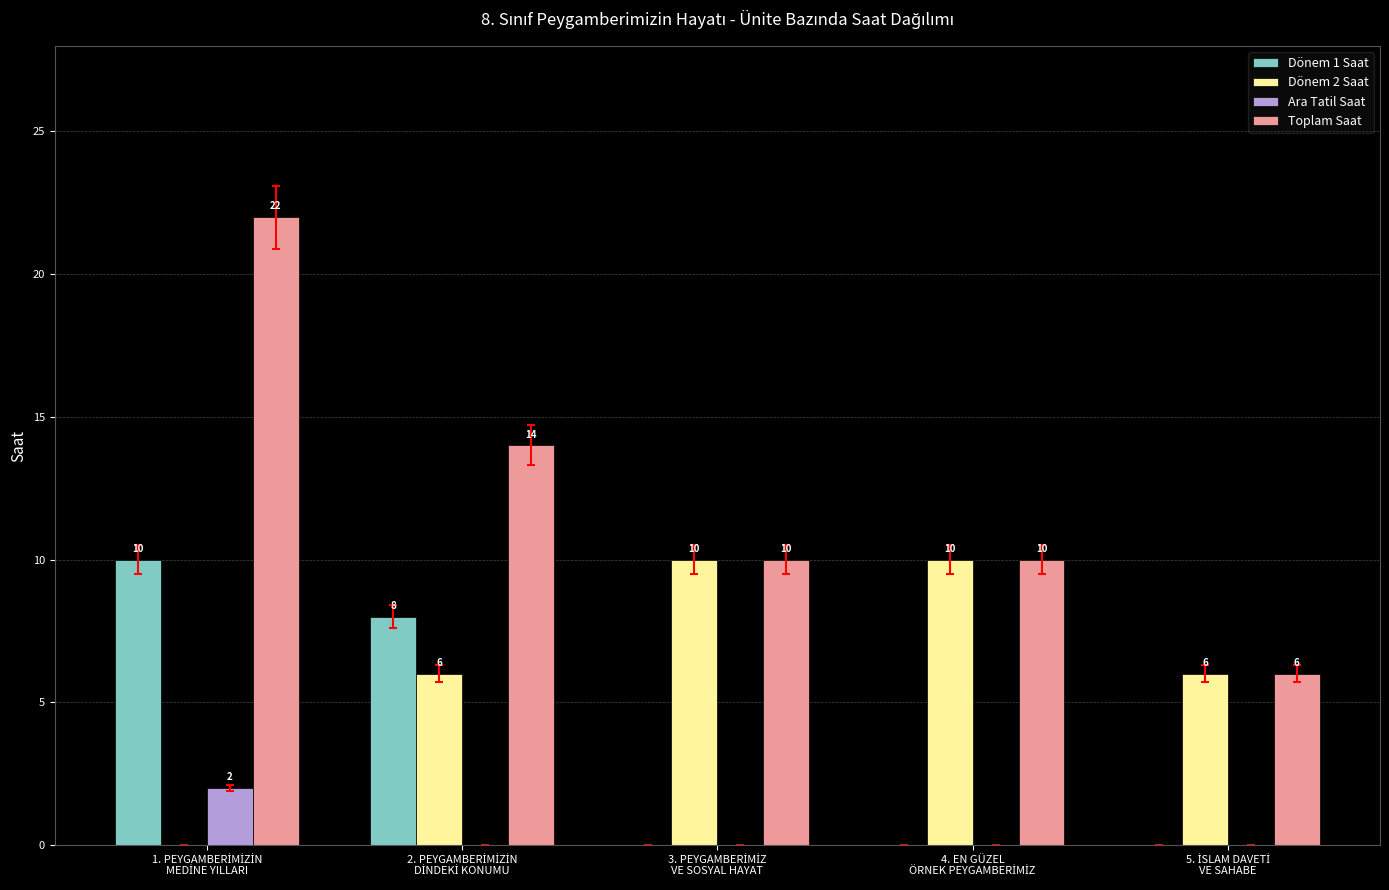

Does the chart contain stacked bars?

No